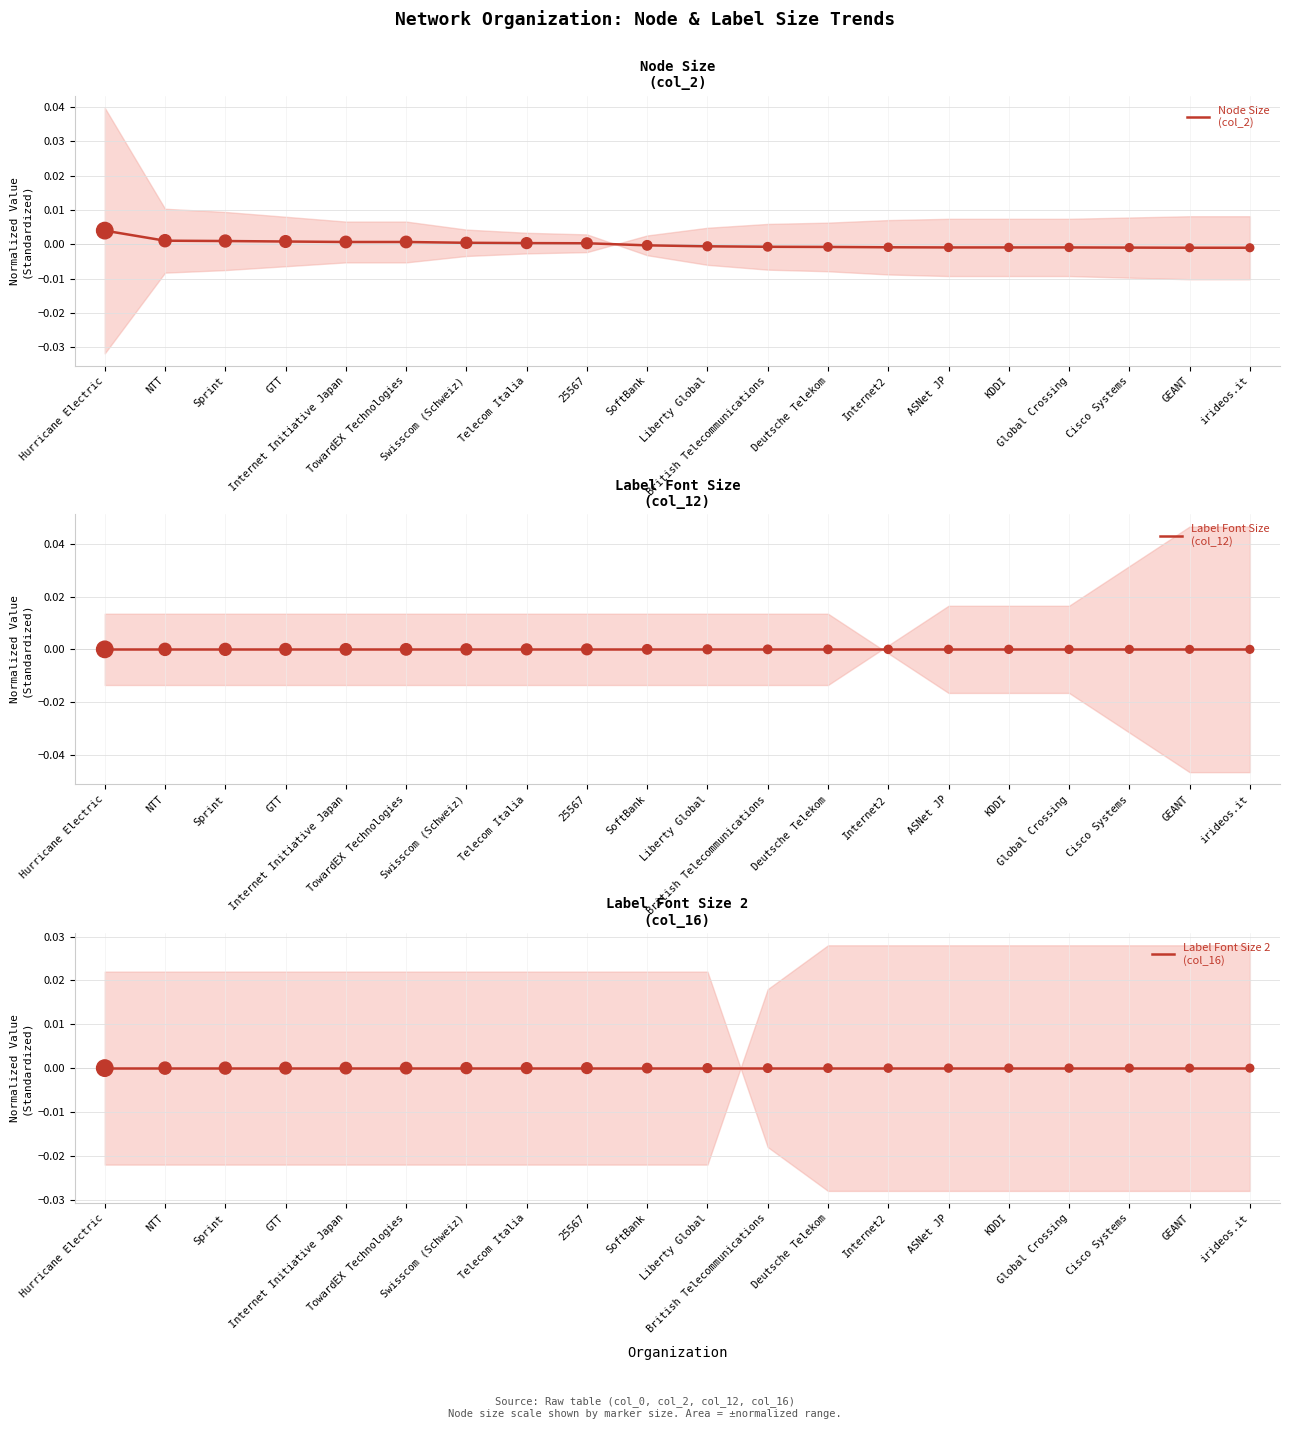

What are all the series names shown in the legend?

Node Size
(col_2), Label Font Size
(col_12), Label Font Size 2
(col_16)